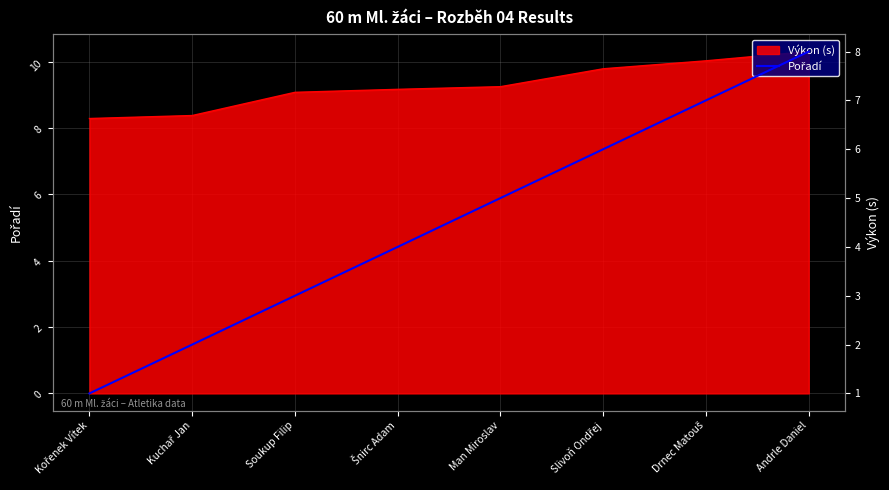

What is the difference between the values at Kořenek Vítek and Slivoň Ondřej?

5